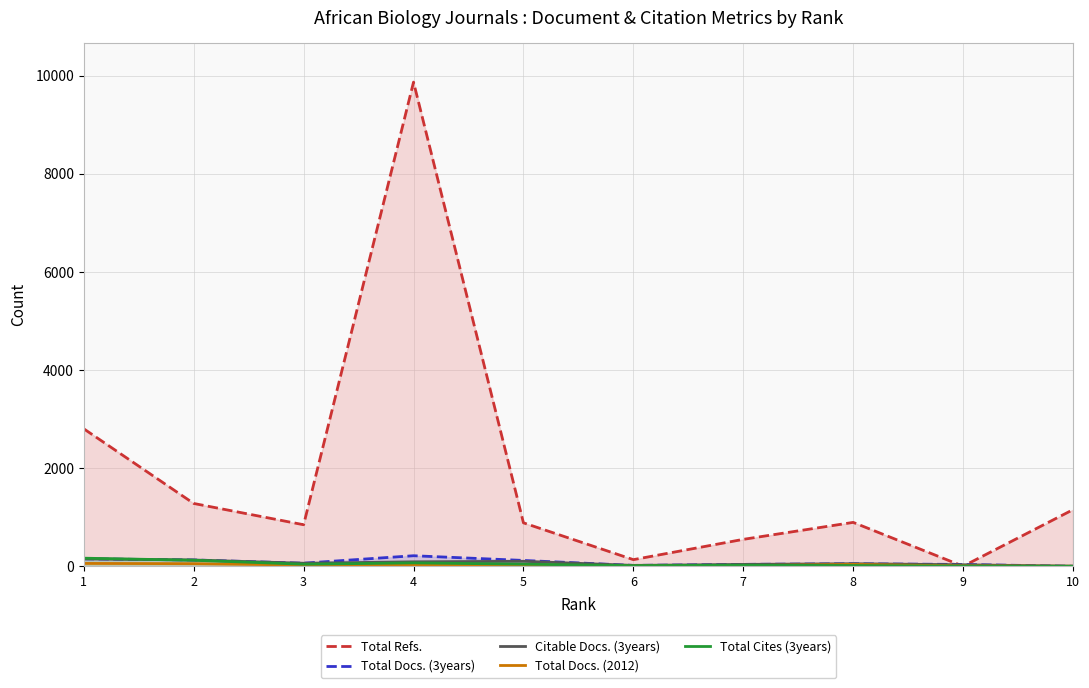

Does the chart display data point markers on the line(s)?

No